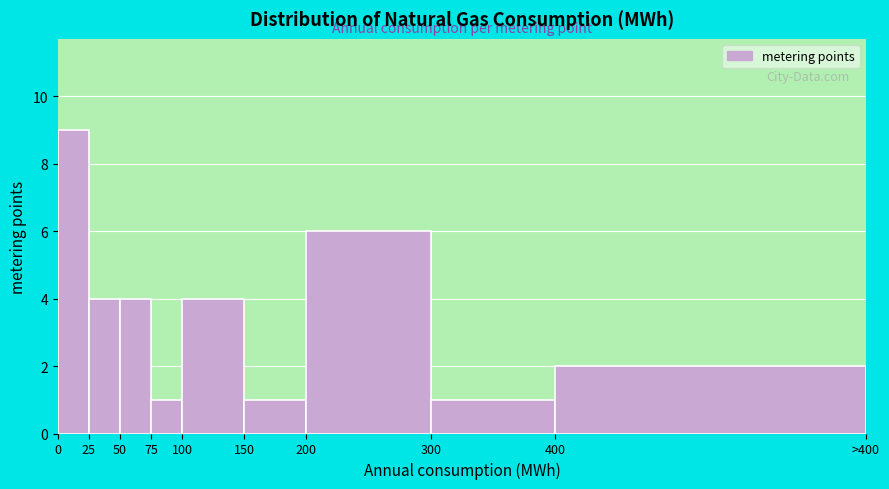

Reading right to left, what are all the values shown in this chart?

2	1	6	1	4	1	4	4	9